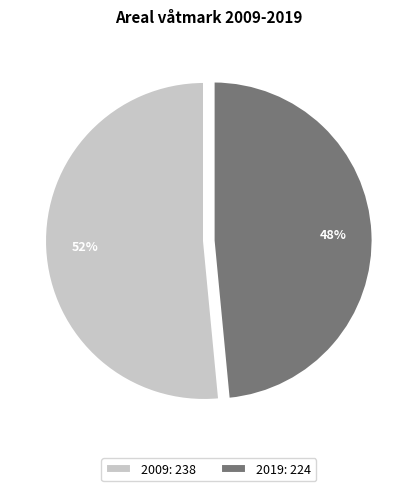

What percentage is the 2019 slice, to the nearest percent?

48%